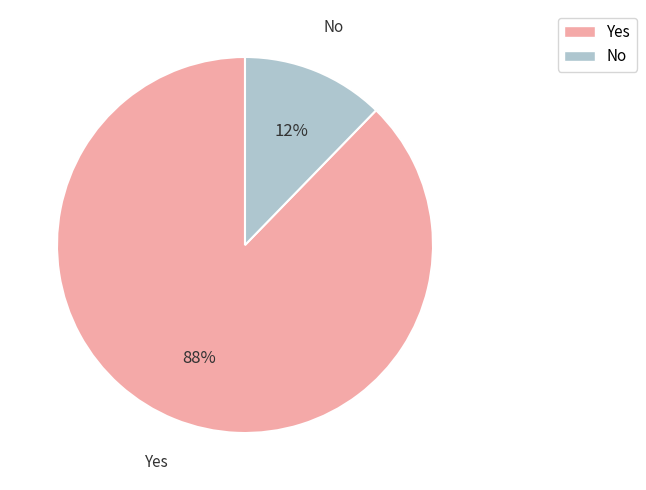

How many segments does this pie chart have?

2